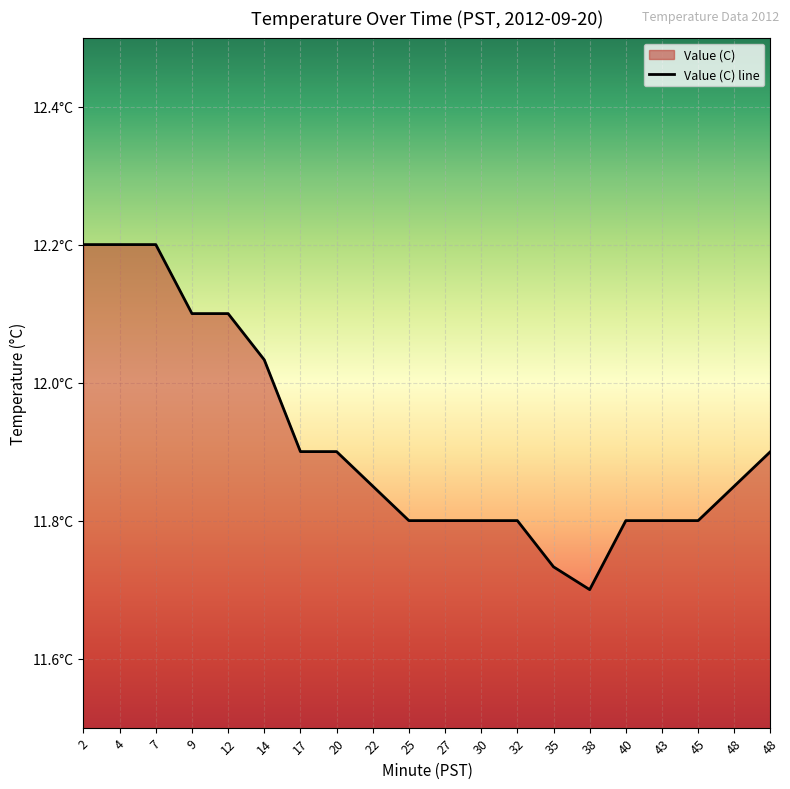

What value does the data have at 38?

11.7